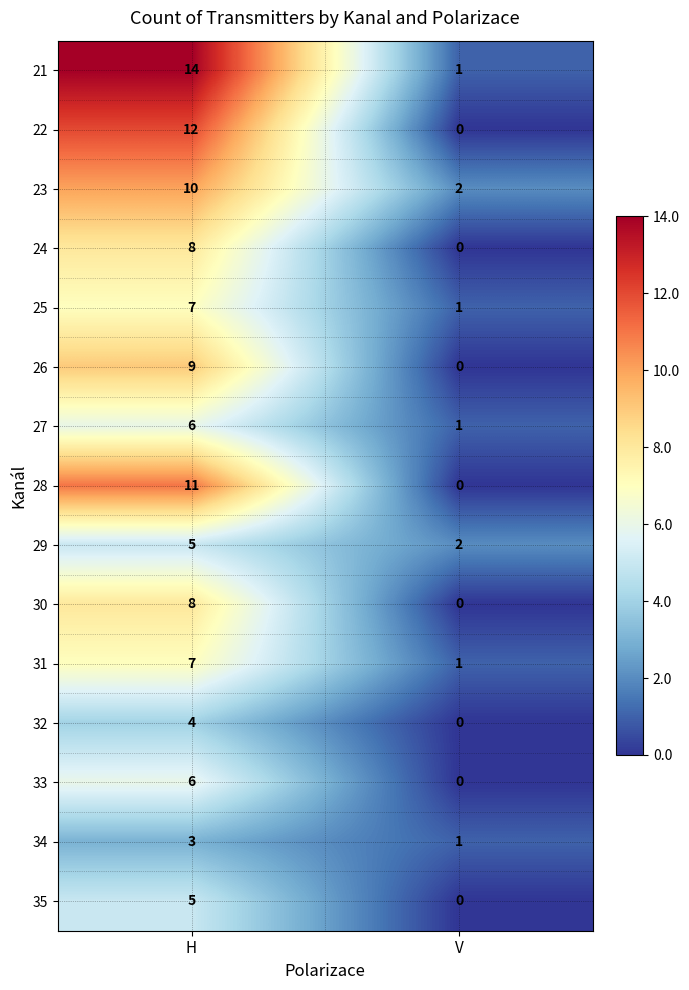

What is the difference between the 26 values at H and V?

9